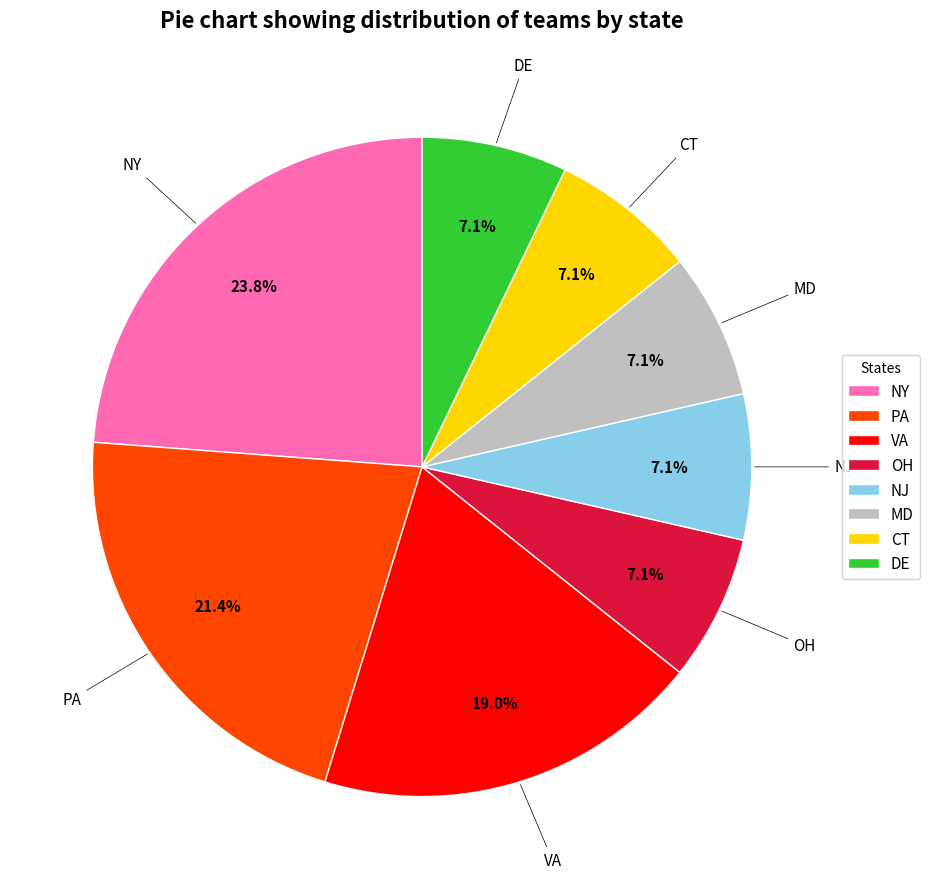

Which slice is the largest?

NY